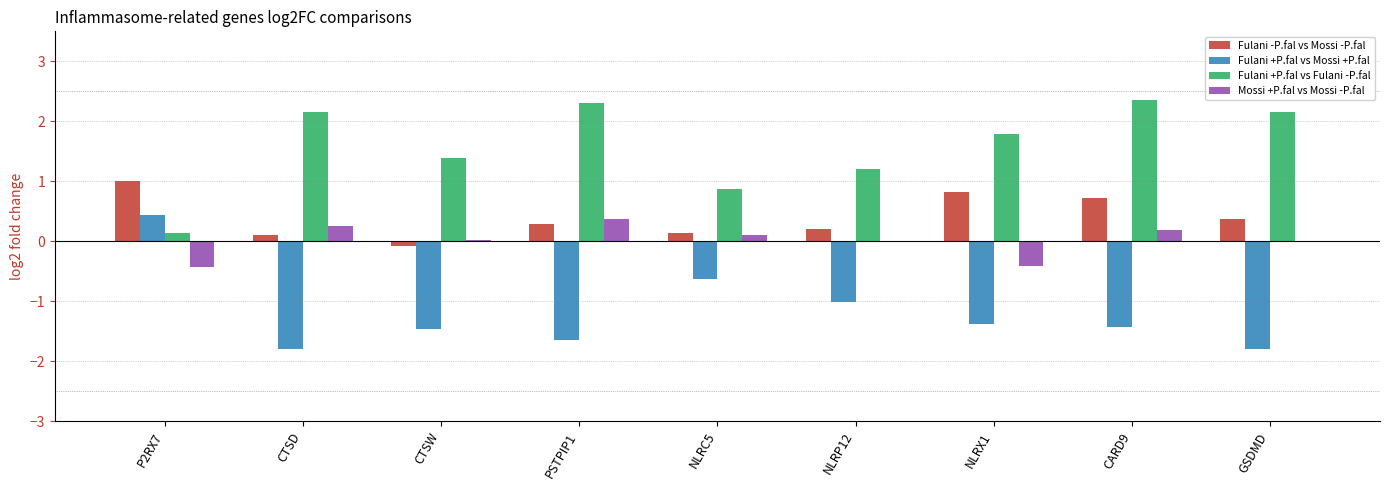

What are all the series names shown in the legend?

Fulani -P.fal vs Mossi -P.fal, Fulani +P.fal vs Mossi +P.fal, Fulani +P.fal vs Fulani -P.fal, Mossi +P.fal vs Mossi -P.fal